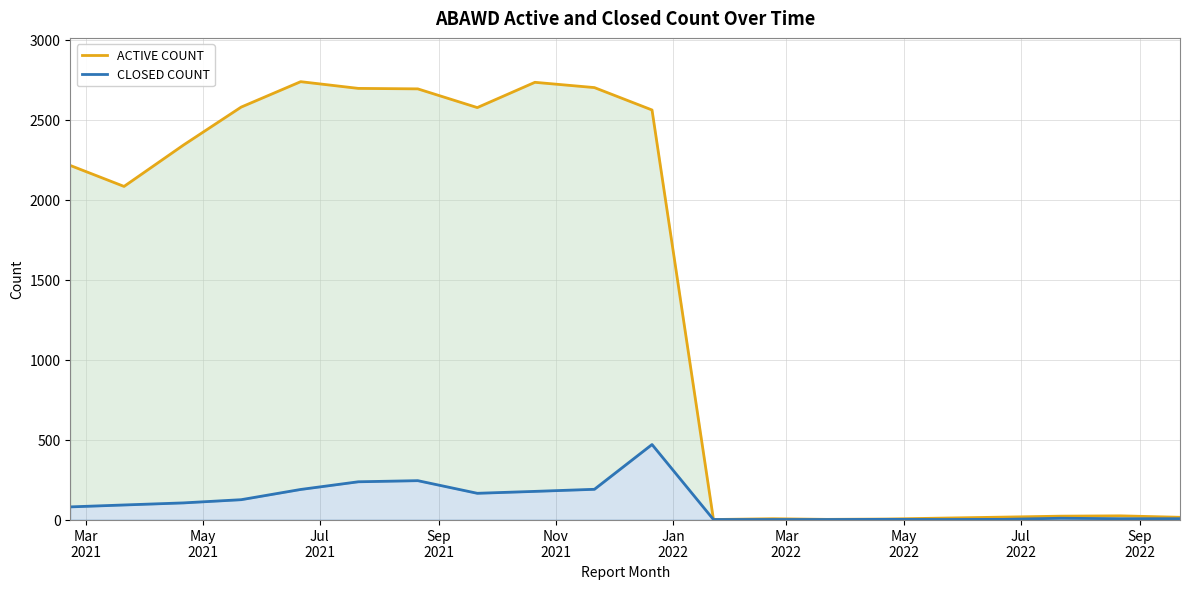

Which series has the widest spread of values?

ACTIVE COUNT